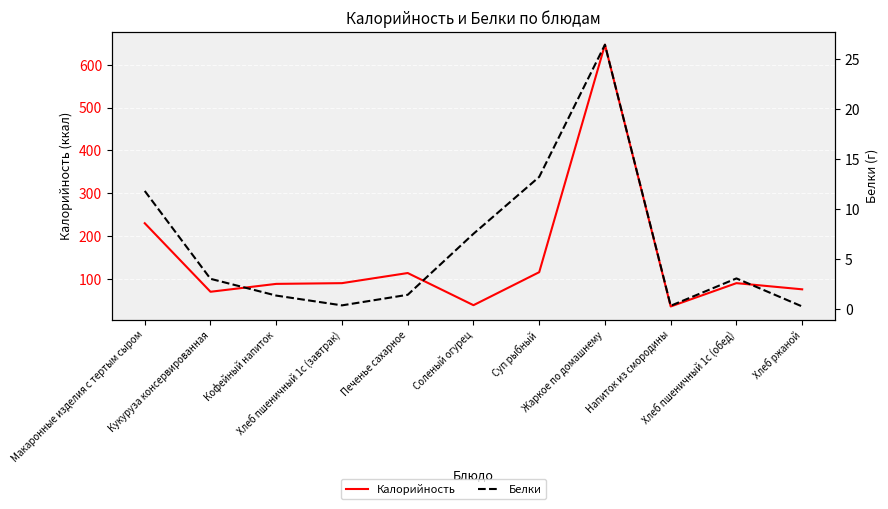

What is the sum of the Белки values at Хлеб ржаной and Жаркое по домашнему?

26.7